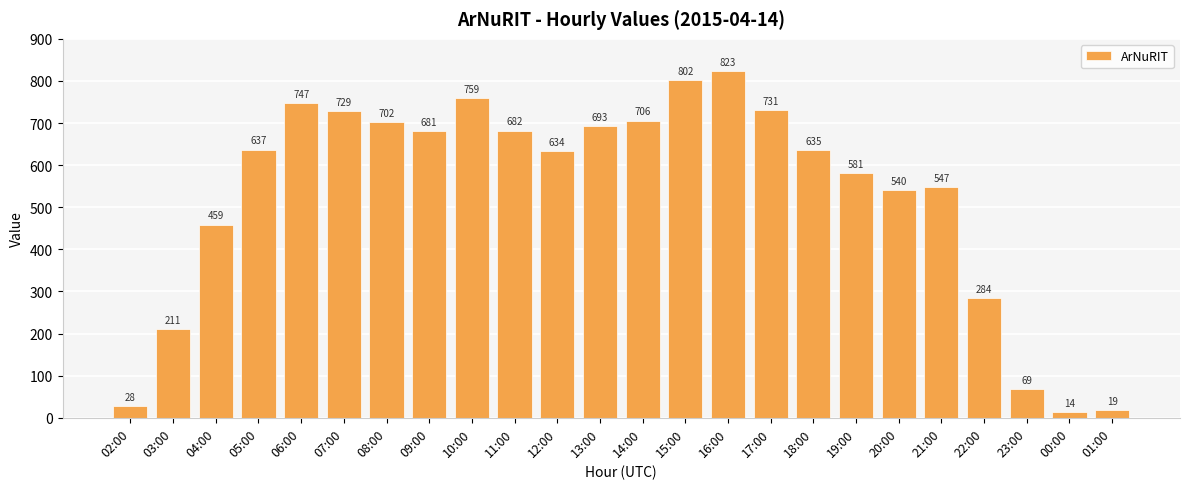

Count the number of categories in the chart.

24